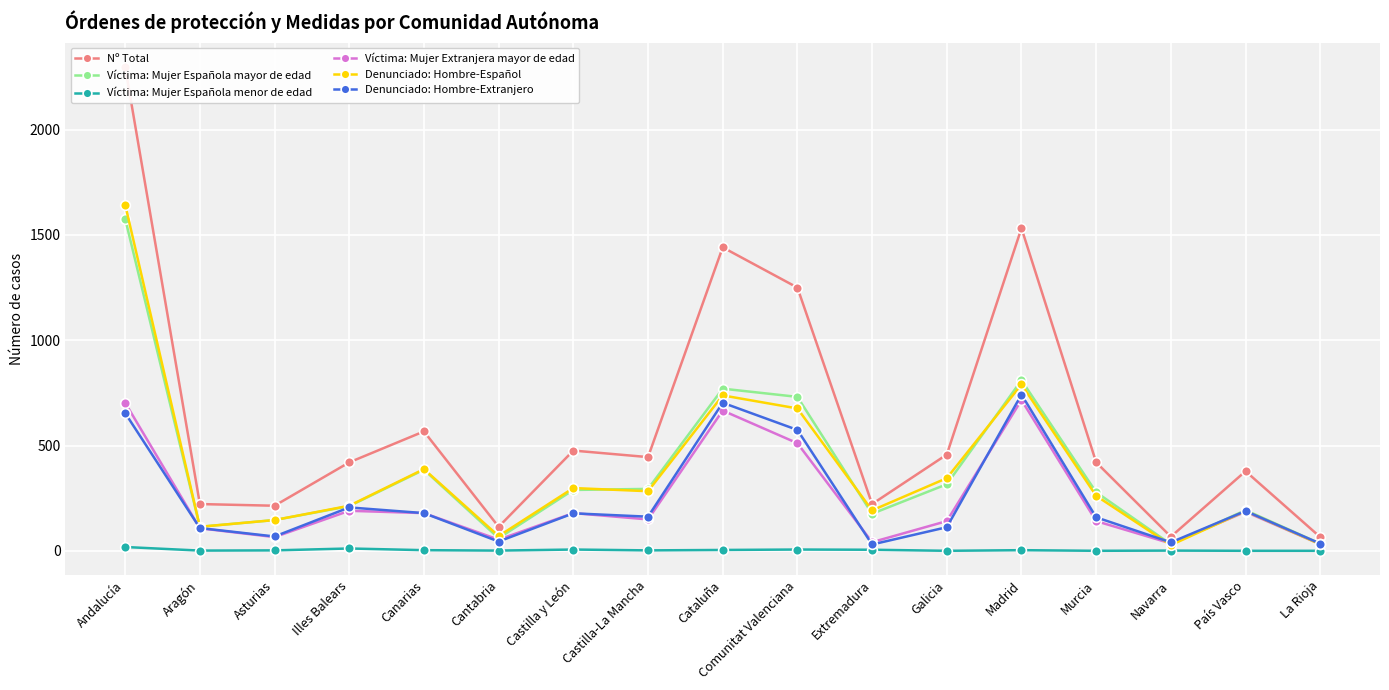

Which has a higher value, Andalucía or Cataluña?

Andalucía